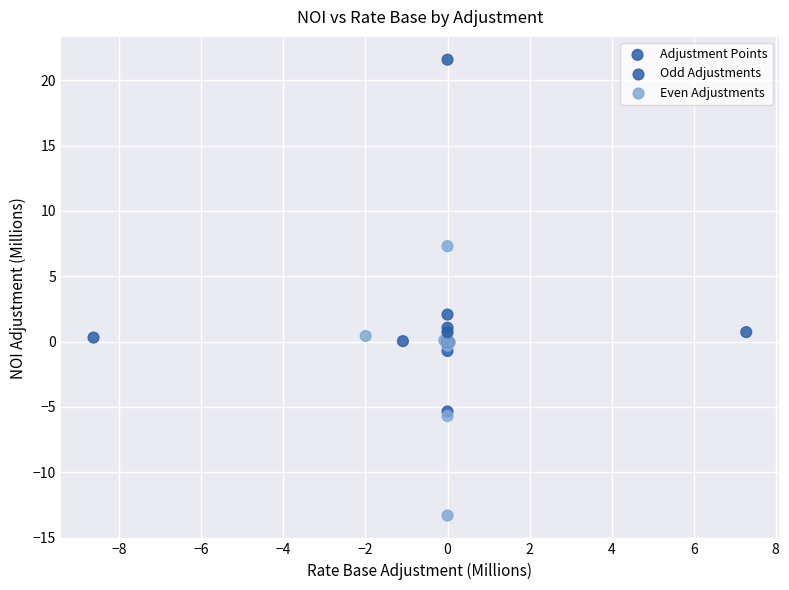

What Y value in the scatter plot is closest to 4?

2.1